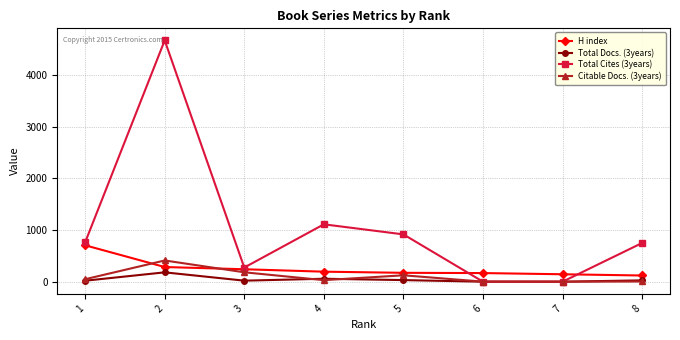

What is the greatest value displayed?

4672